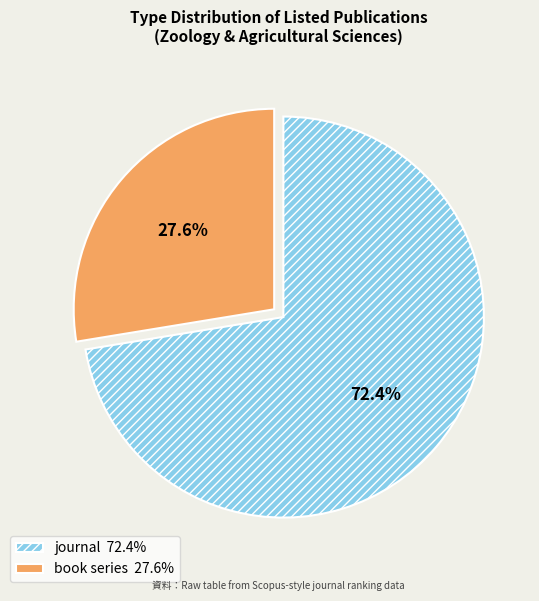

Which slice is the largest?

journal